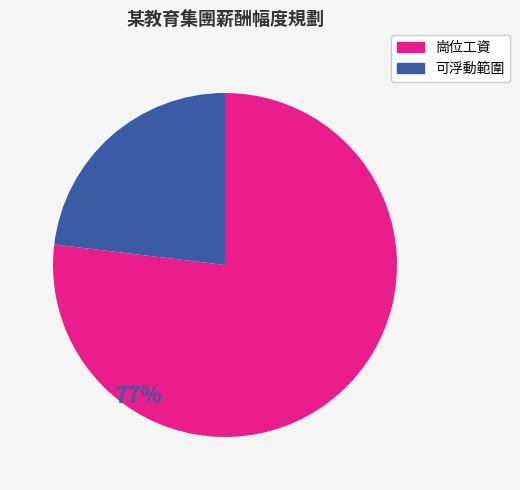

Does any single category account for the majority?

Yes